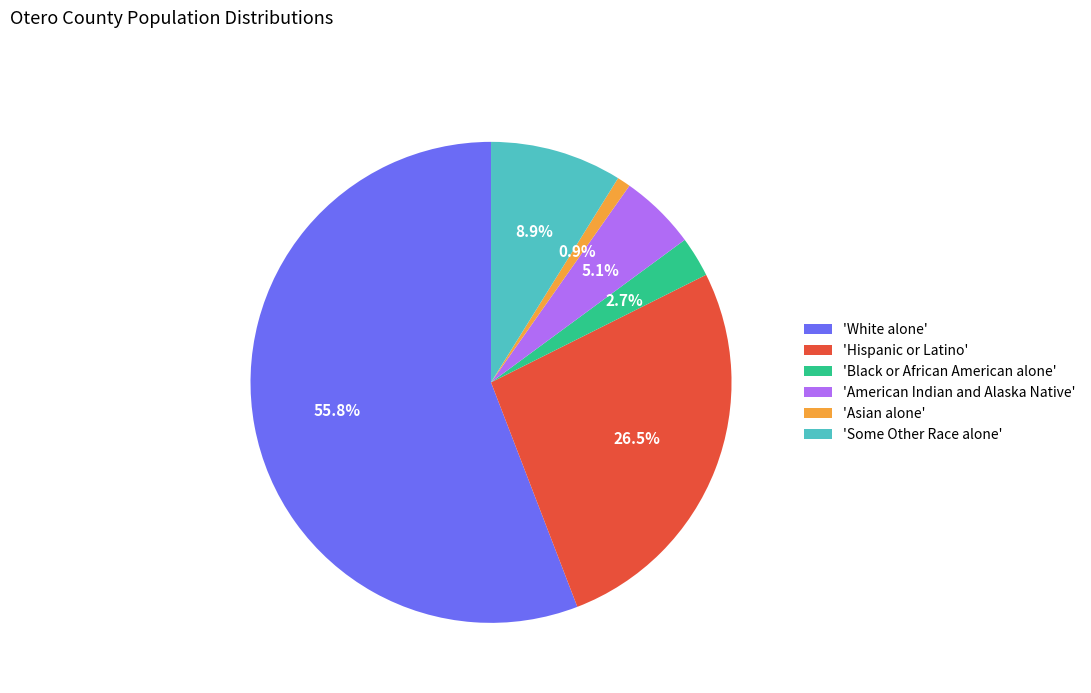

Which category accounts for the majority?

'White alone'